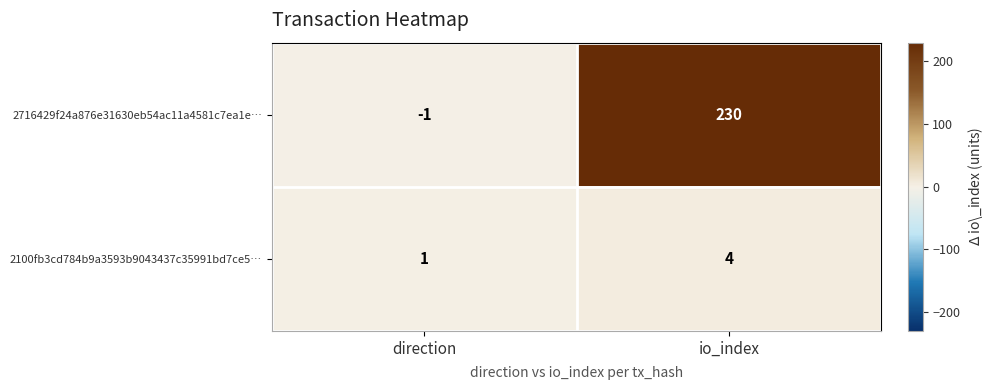

Where is 2716429f24a876e31630eb54ac11a4581c7ea1e… nearest to the value 114?

direction